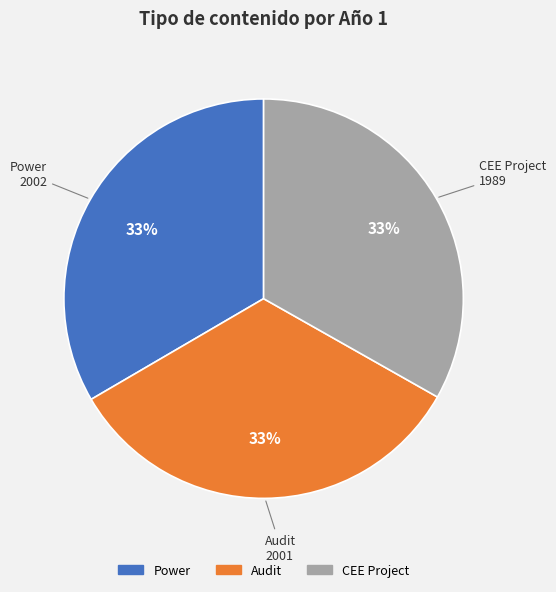

Does Power represent more than half of the total?

No